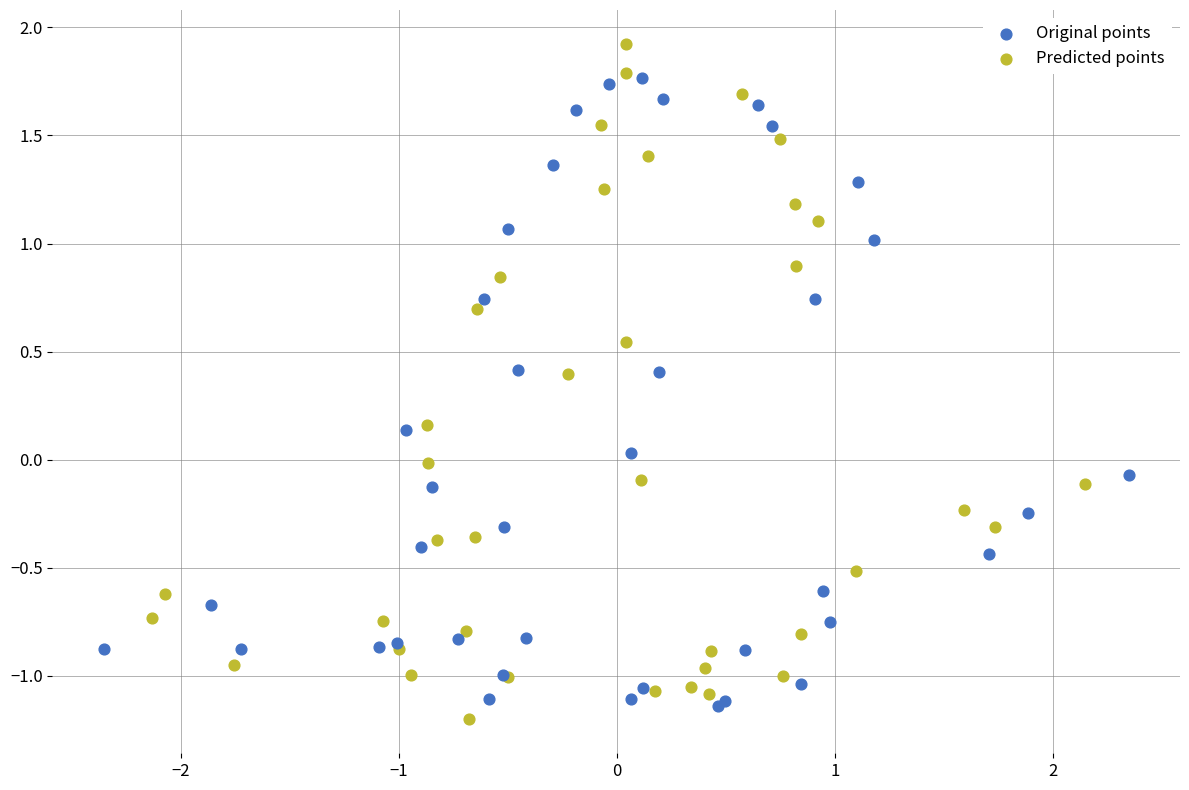

Which series has the largest Y range (max minus min)?

Predicted points